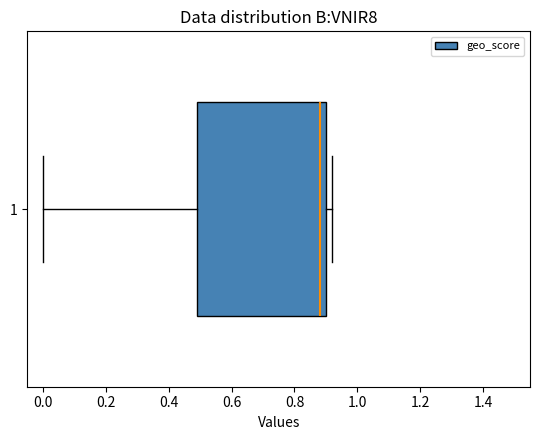

Read this box plot against the x-axis: the position of the median line, the range covered by the box, and the ends of both whiskers. The values are not printed on the chart, so give them approximately, as read against the axis.

median 0.88, box 0.50 to 0.90, whiskers 0.00 to 0.92